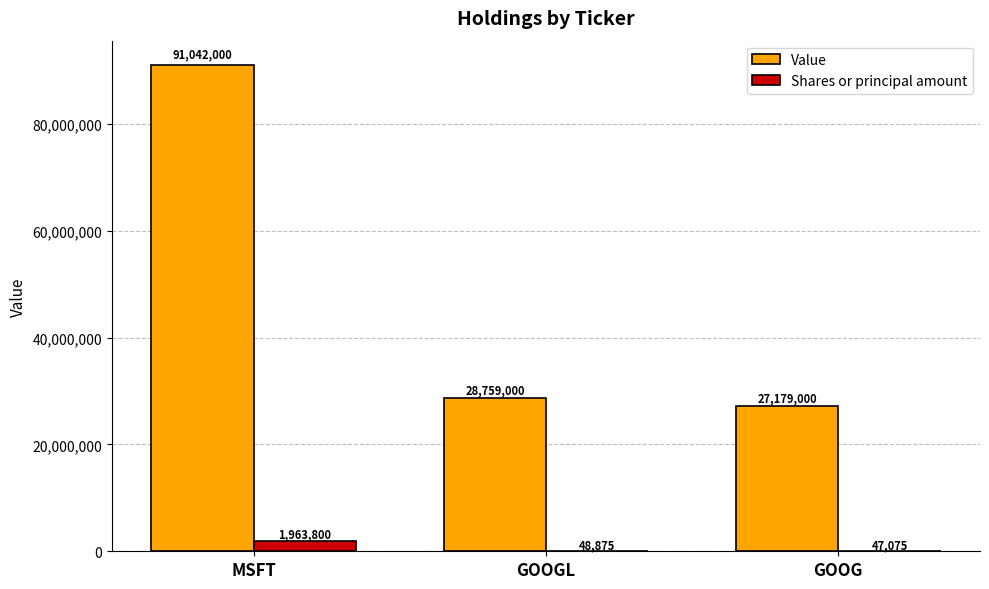

Are the bars grouped side by side (vs. stacked)?

Yes